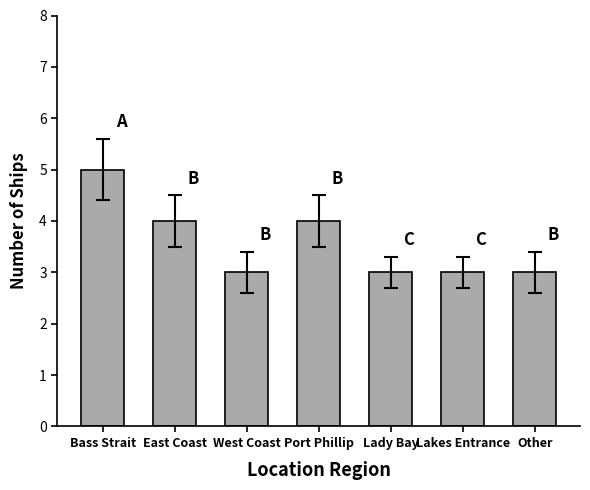

The chart shows a value of 3 at Bass Strait. True or false?

False